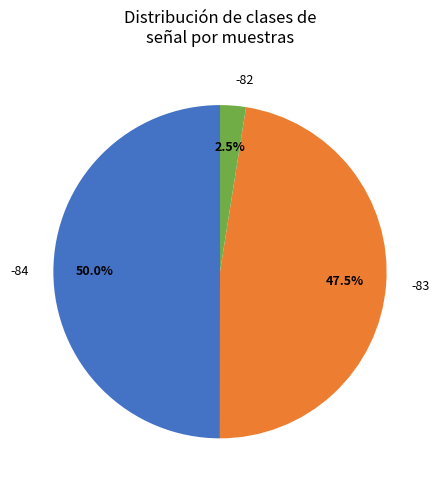

Combined, what portion of the pie is -83 and -82?

50.0%